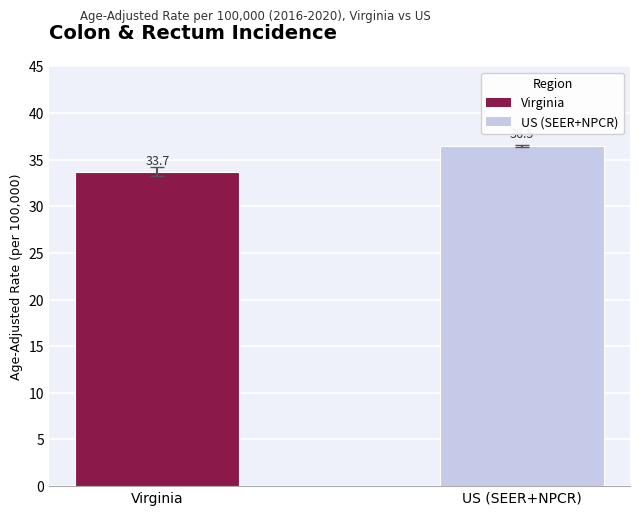

How many values exceed 36?

1